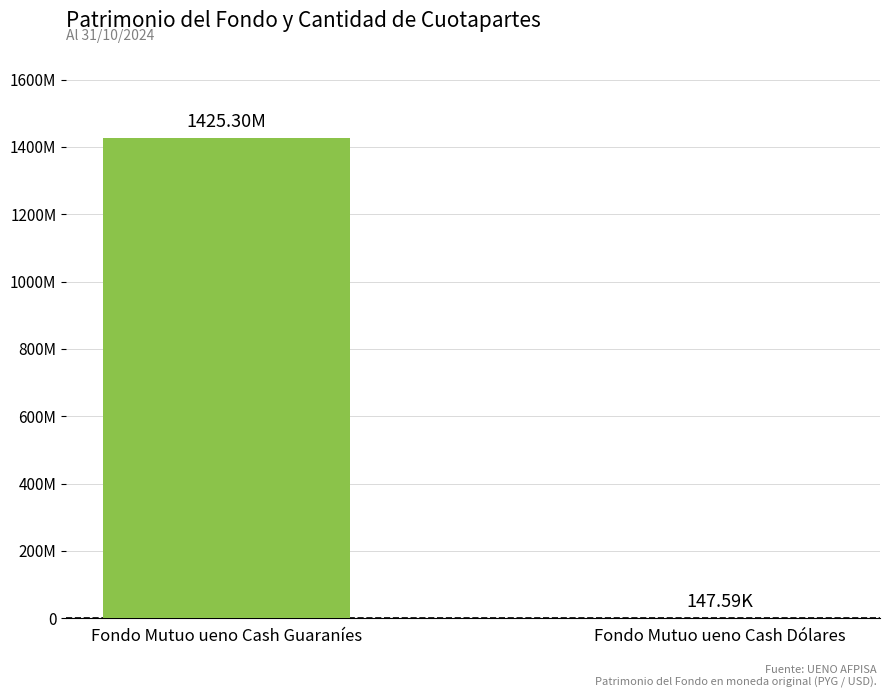

Reading left to right, extract all data points from this chart.

1425302776.0	147585.0